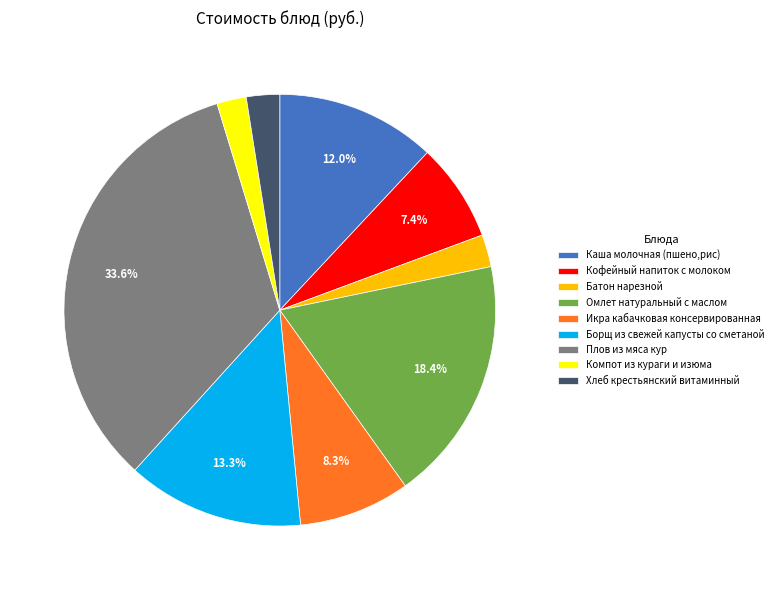

Count the number of slices in the pie.

9